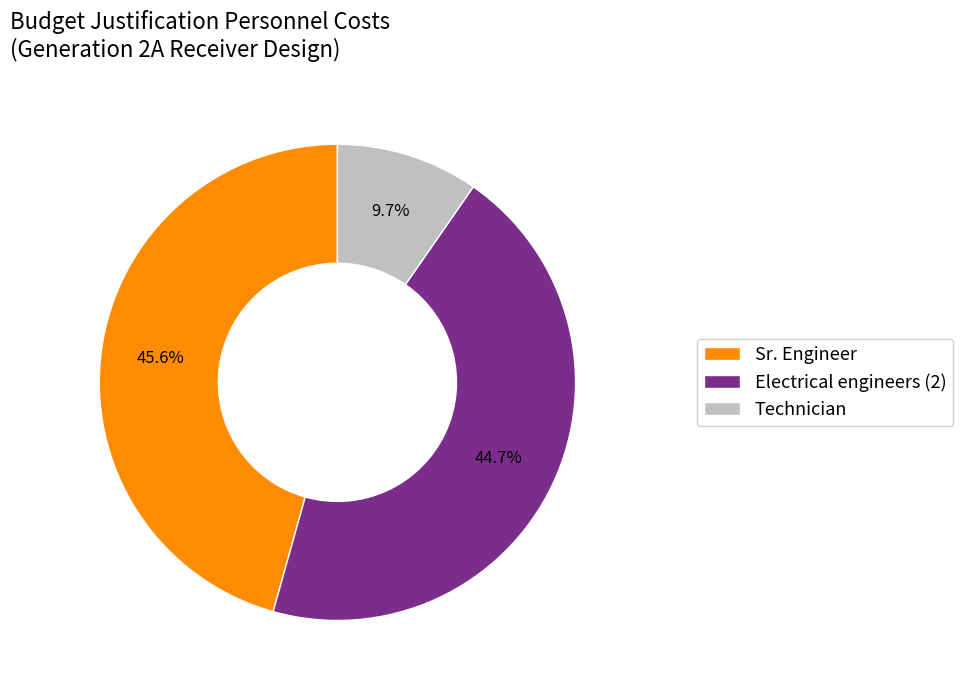

Does any single category account for the majority?

No